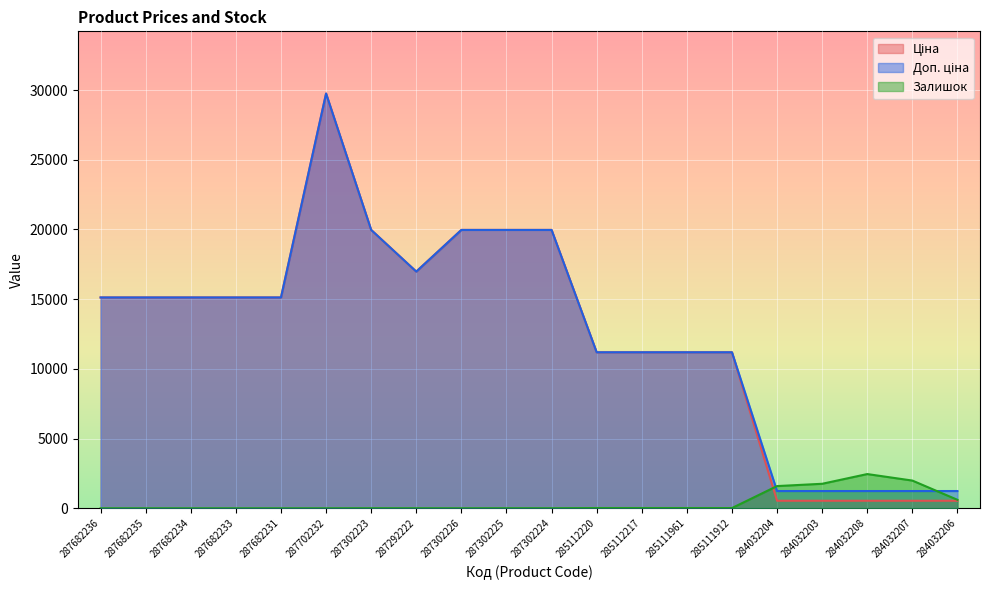

True or false: Ціна has a value of 11188.2 at 285112217.

True